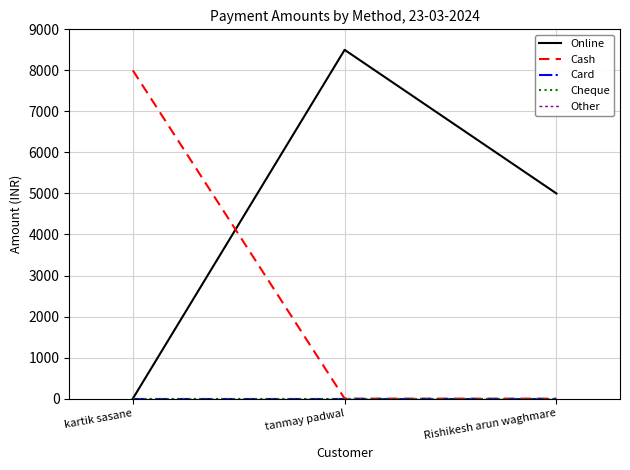

What is the total value across all series at kartik sasane?

8000